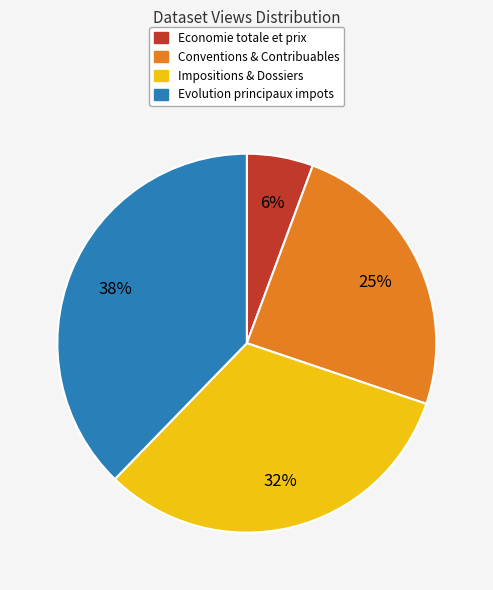

Do Economie totale et prix and Evolution principaux impots together represent more than half of the pie?

No